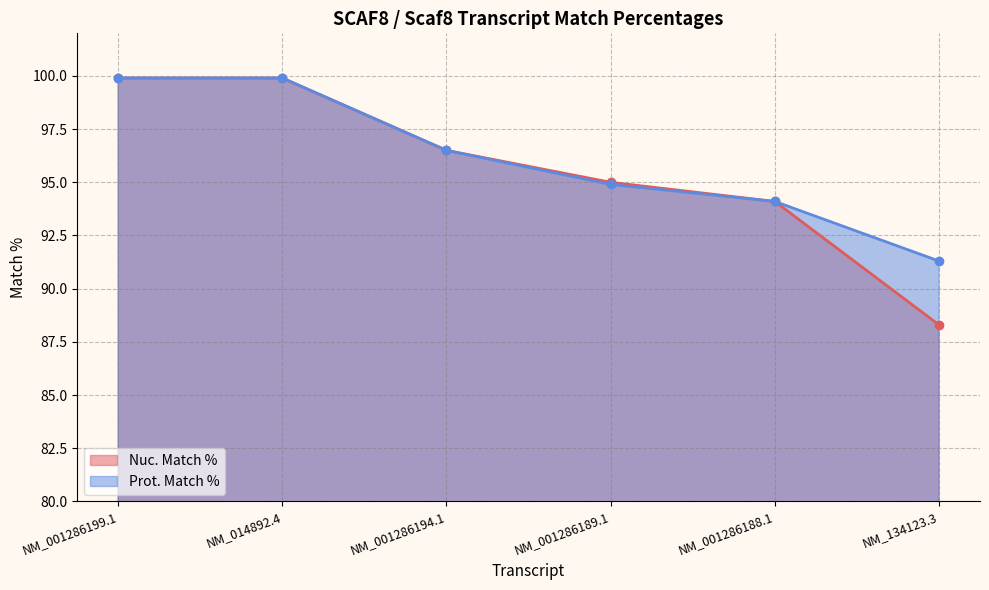

Between NM_001286189.1 and NM_001286194.1, which is larger?

NM_001286194.1